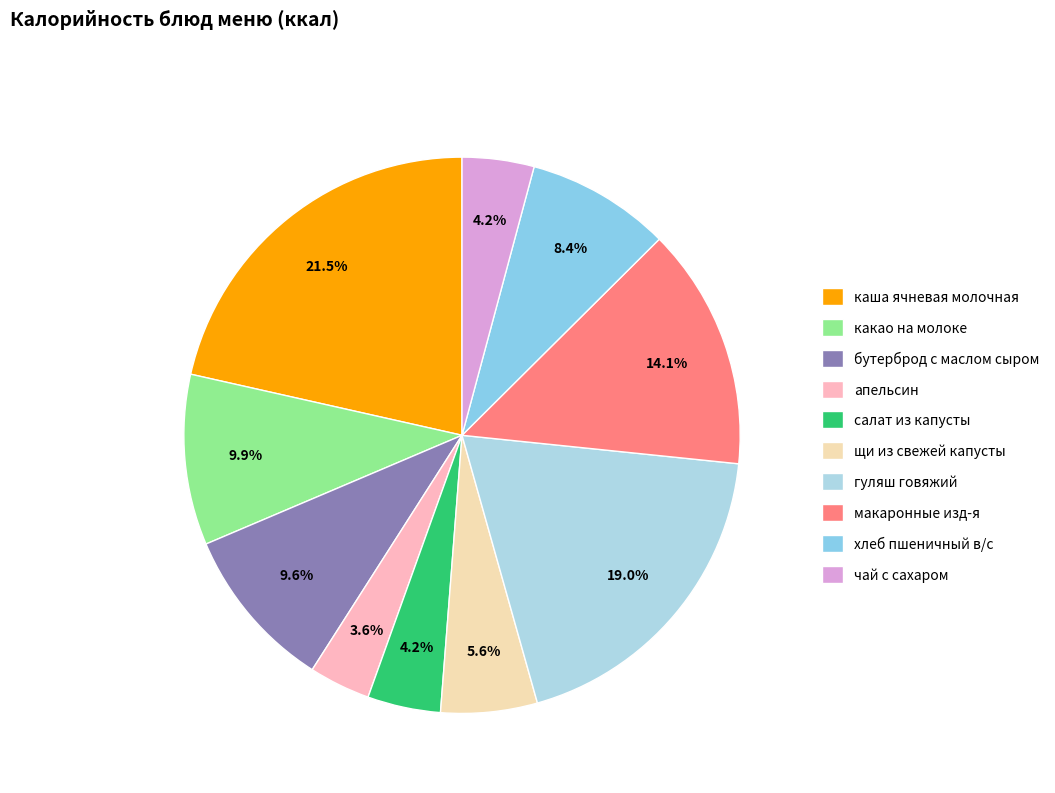

Does any single category account for the majority?

No